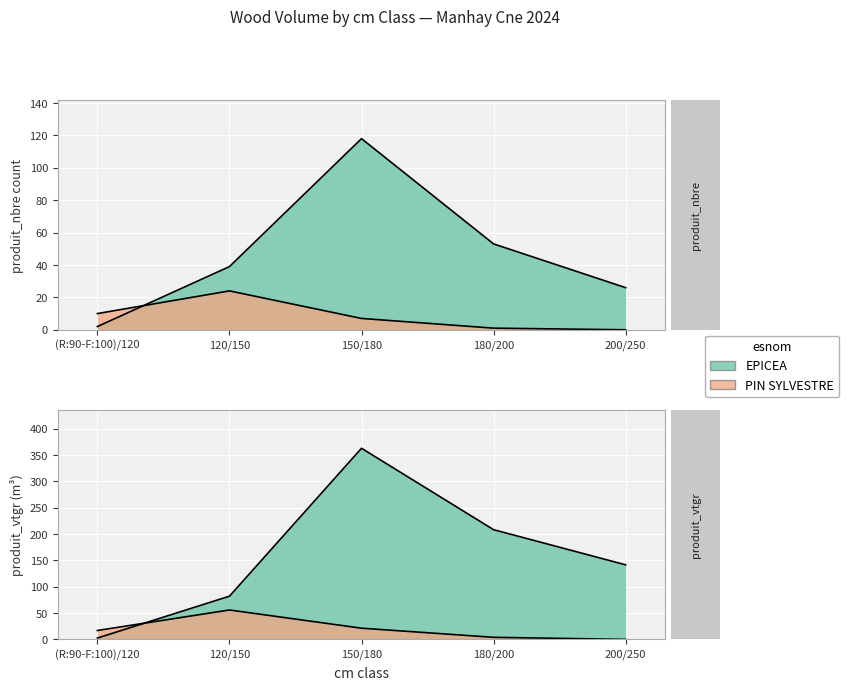

What is the label of the 1st point from the left?

(R:90-F:100)/120